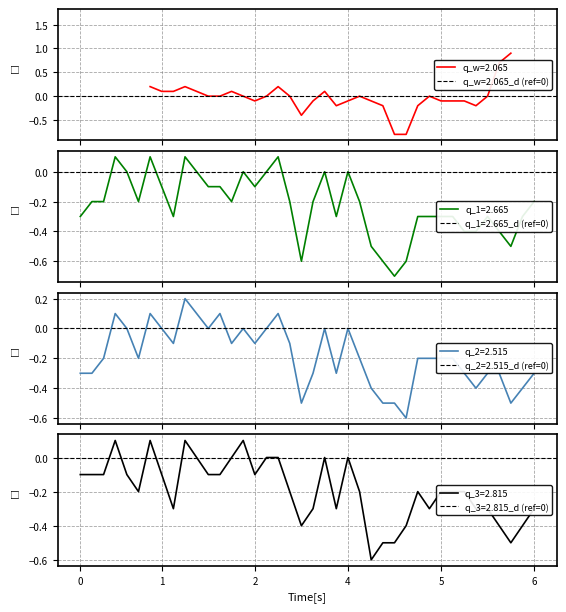

True or false: 2.515 has a value of -0.0 at 2002/07/05 01:20.

False